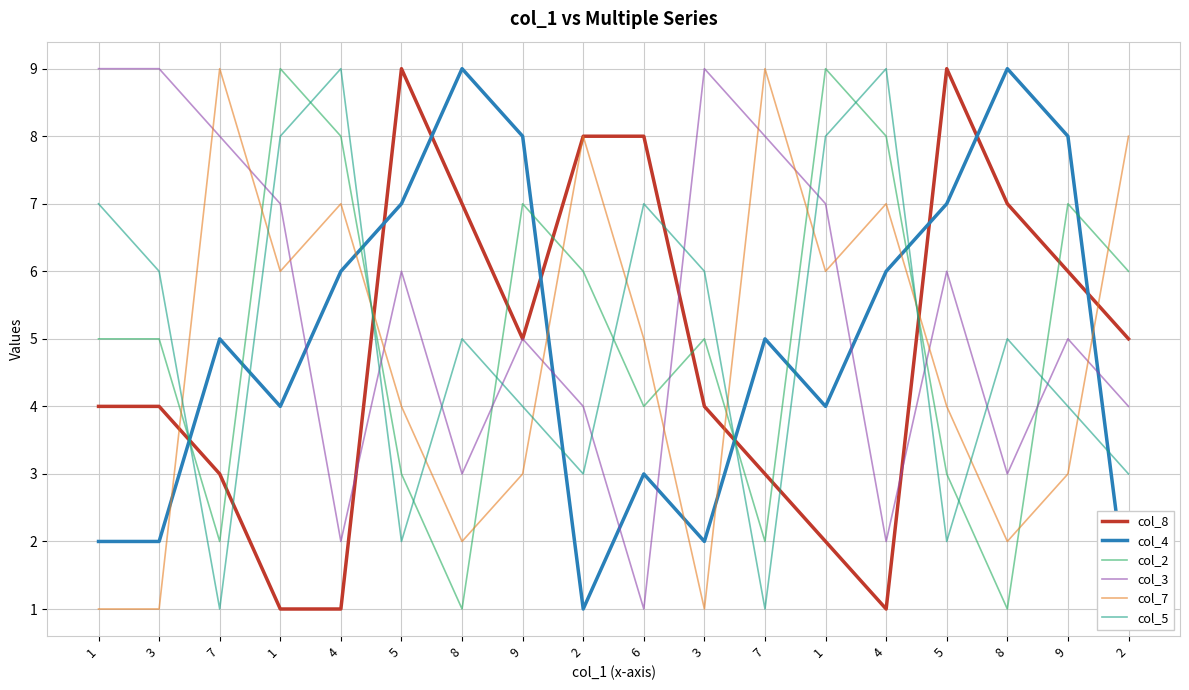

What is the maximum value for col_4?

9